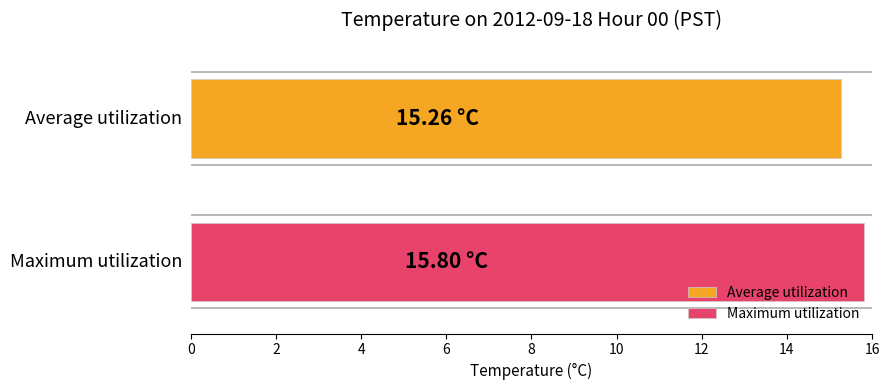

Which series has the largest range (max minus min)?

Average utilization